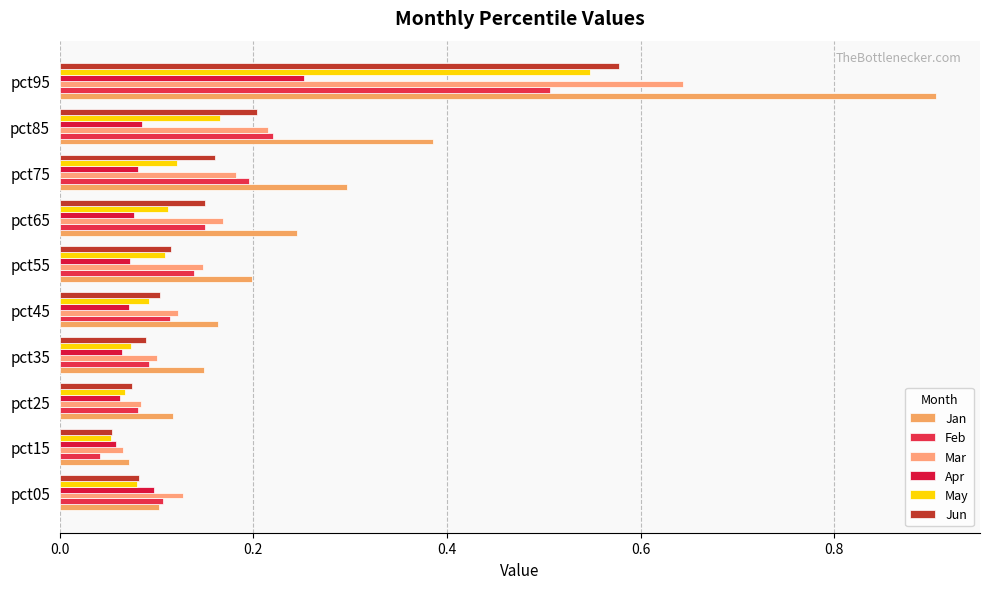

What is the difference between the maximum and minimum values in the Apr series?

0.2